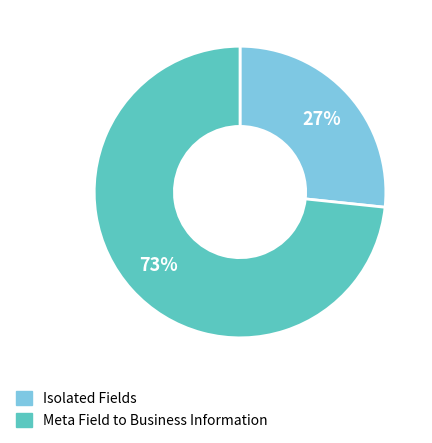

To the nearest percent, what is the average slice percentage?

50%